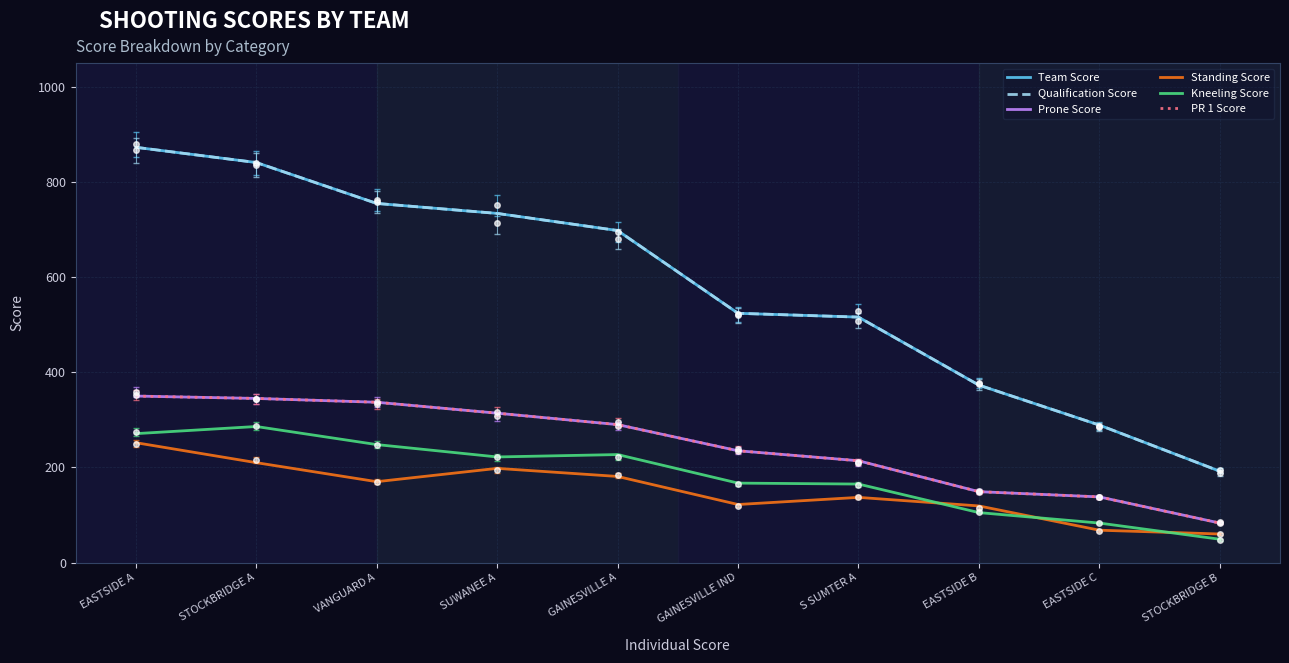

What is the label of the 5th point from the left?

GAINESVILLE A